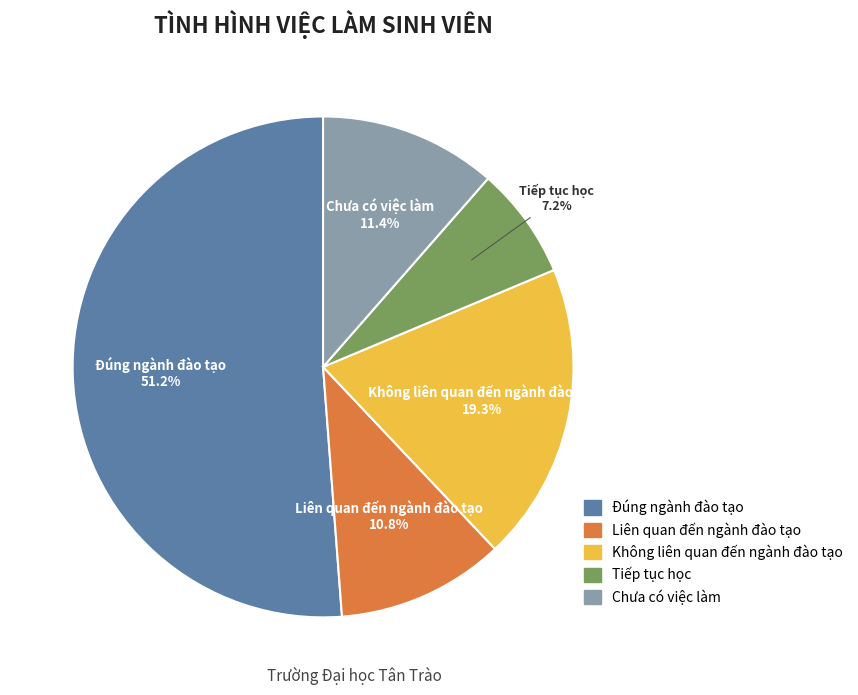

The Liên quan đến ngành đào tạo slice represents 11% of the pie. True or false?

True